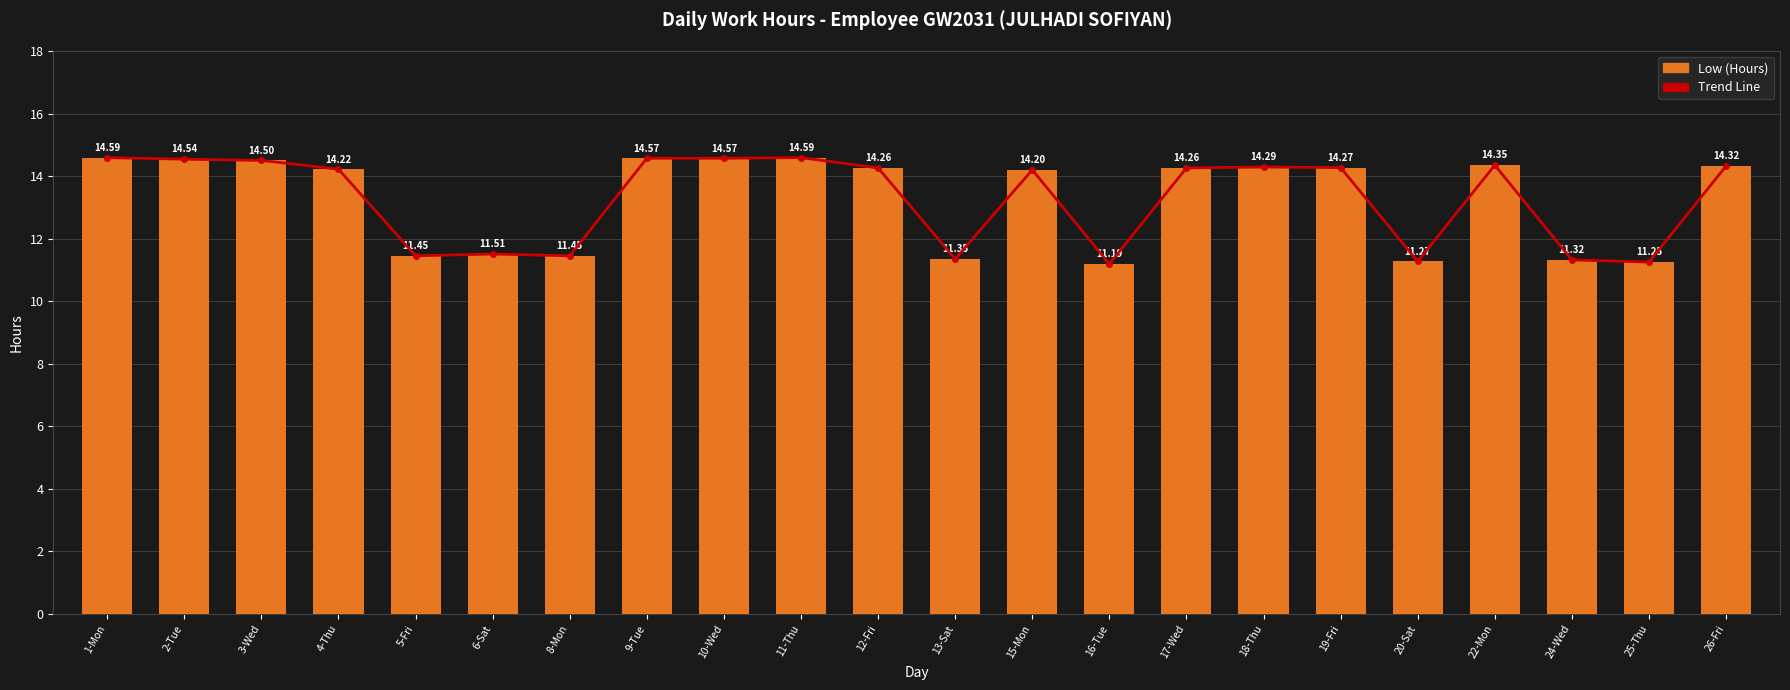

What is the greatest value displayed?

14.6